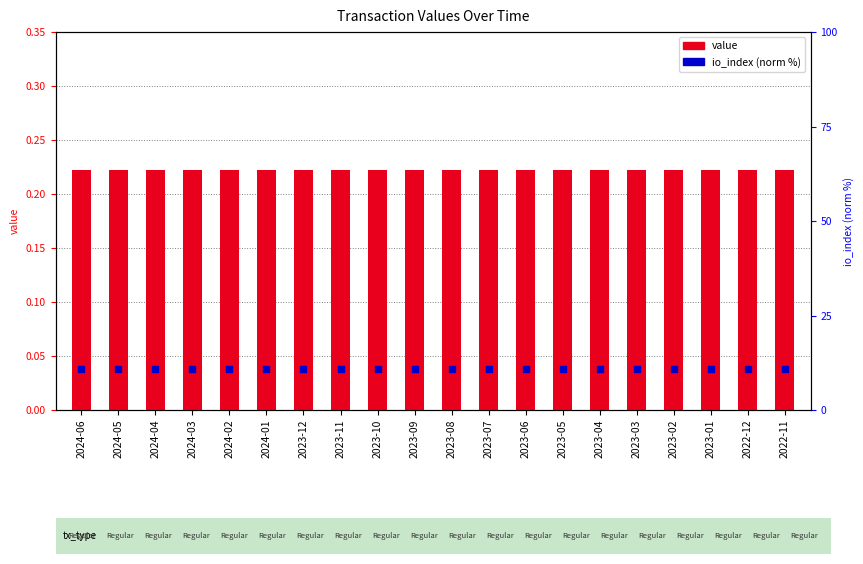

What are all the series names shown in the legend?

value, io_index (norm %)